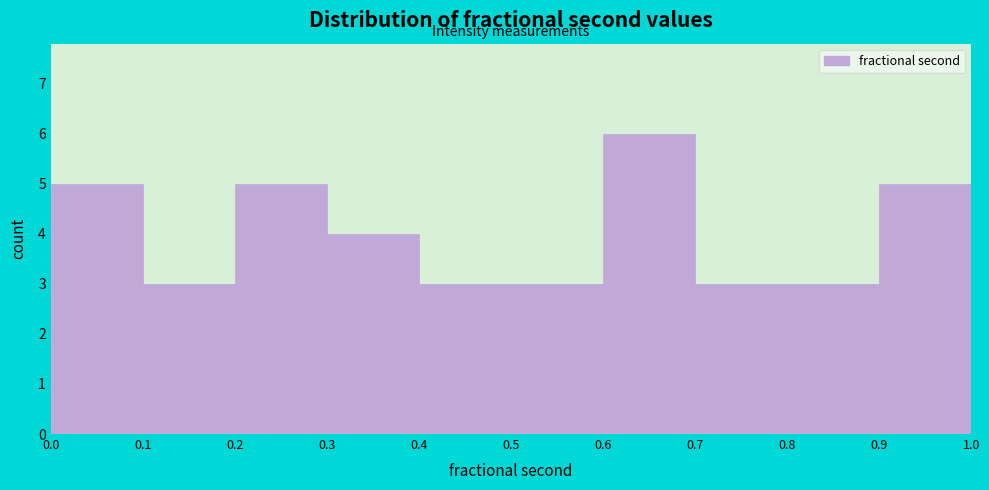

Reading left to right, transcribe this chart: for each bar, give the range it covers on the x-axis and its height. The values are not printed on the chart, so give them approximately, as read against the axis.

0.0 to 0.1: 5
0.1 to 0.2: 3
0.2 to 0.3: 5
0.3 to 0.4: 4
0.4 to 0.5: 3
0.5 to 0.6: 3
0.6 to 0.7: 6
0.7 to 0.8: 3
0.8 to 0.9: 3
0.9 to 1.0: 5